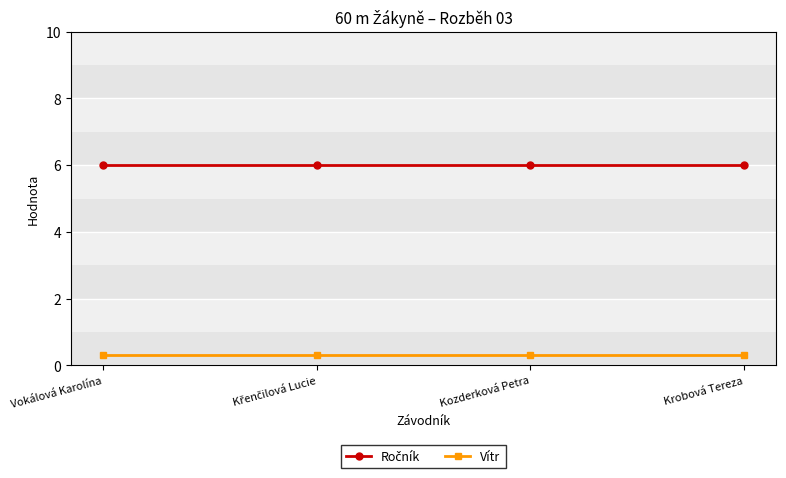

What is the label of the 3rd point from the left?

Kozderková Petra